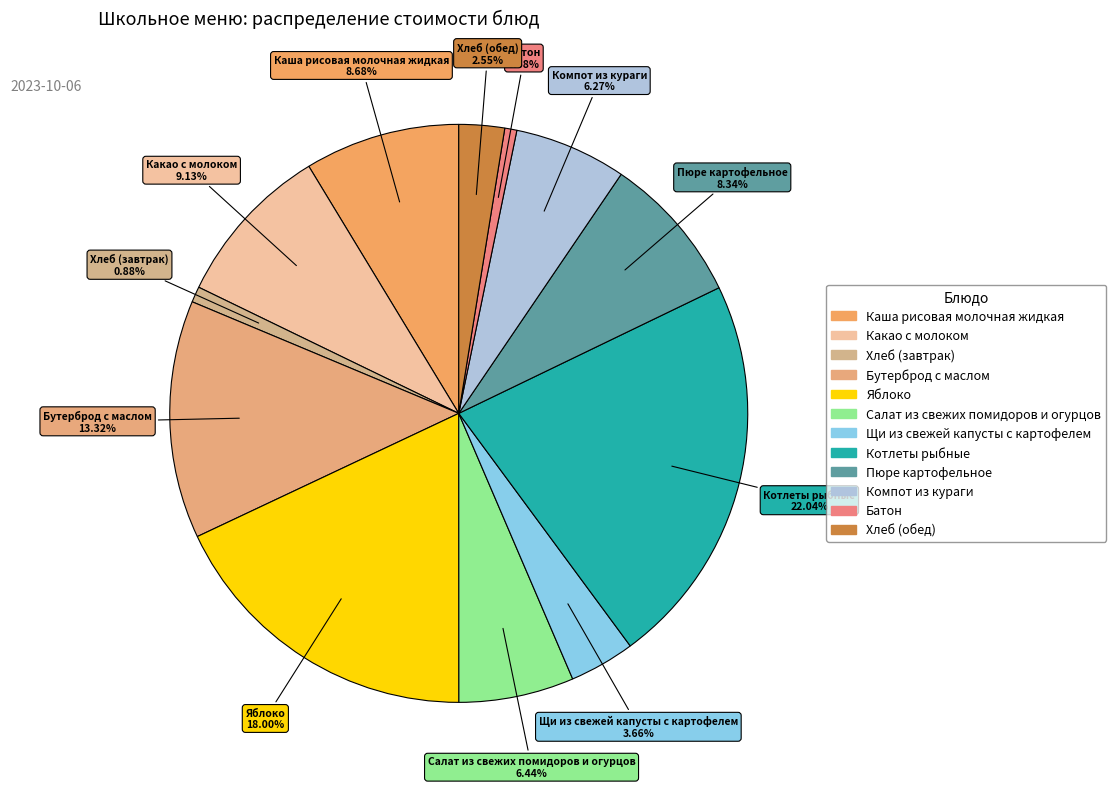

Which slice is the largest?

Котлеты рыбные